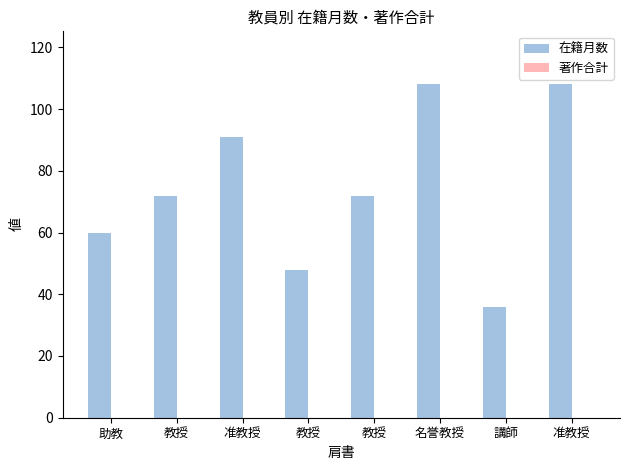

What is the label of the 7th bar from the left?

講師